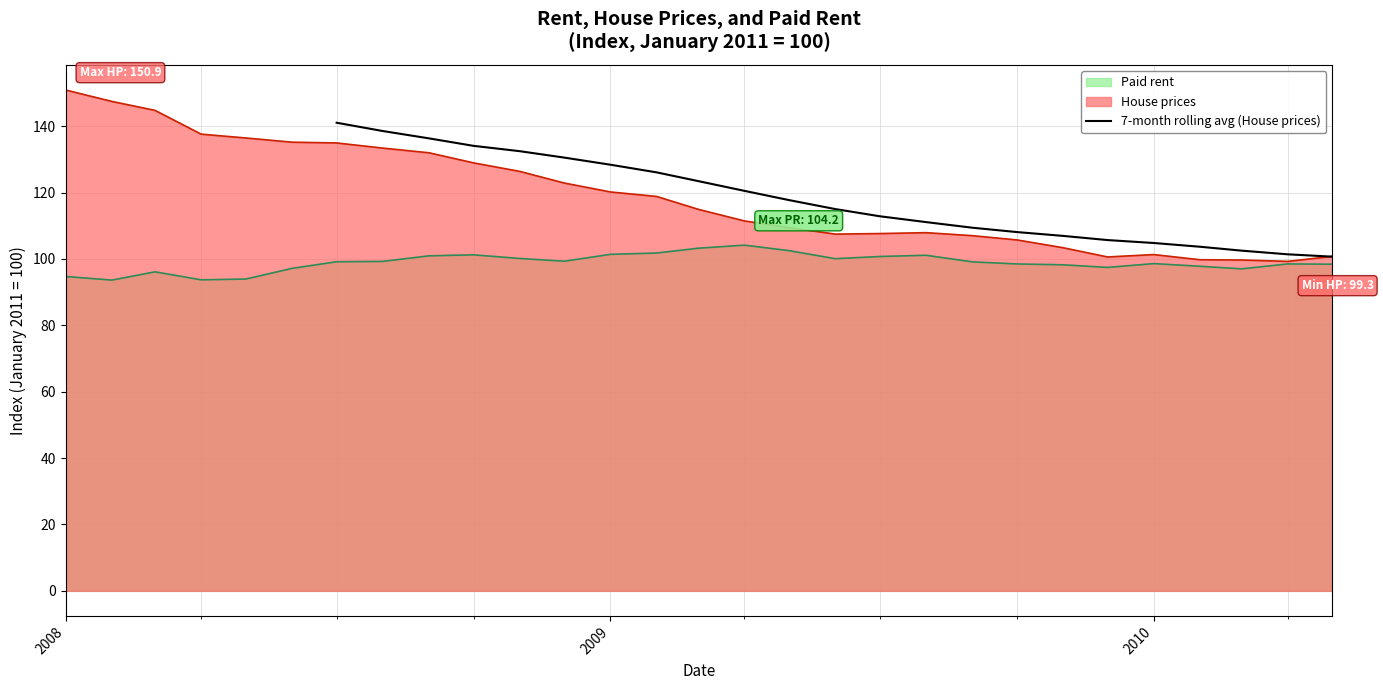

What is the highest value of the 7-month rolling avg (House prices) series?

141.0